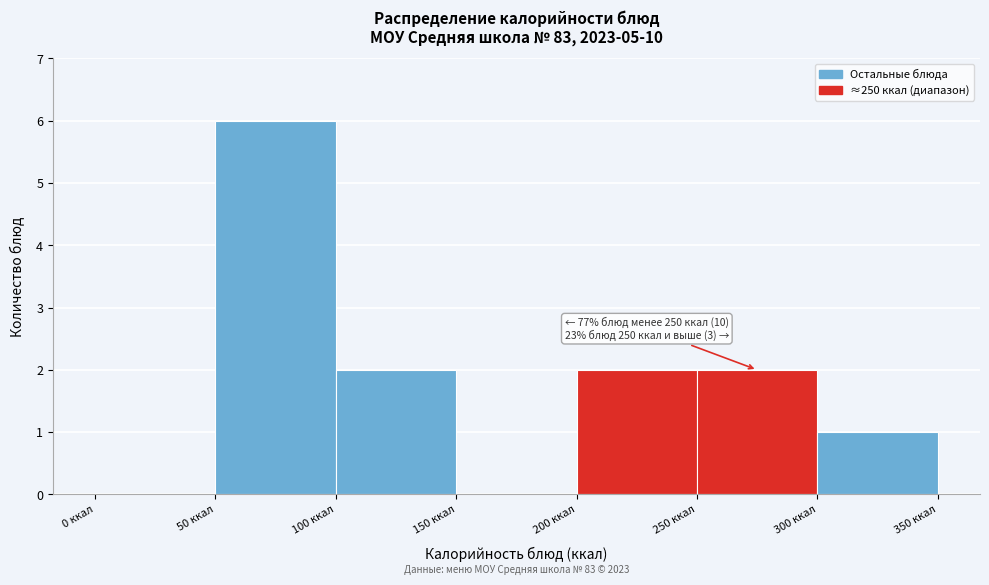

Which range on the x-axis has the tallest bar?

50 to 100